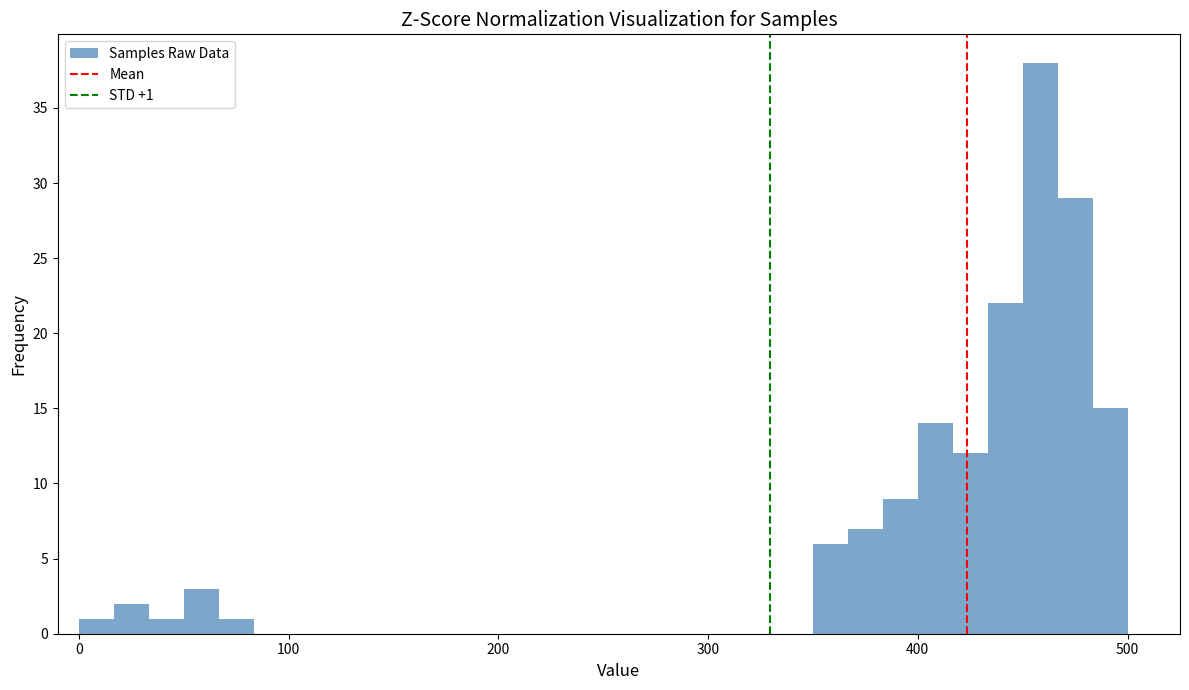

Around what value on the x-axis is the tallest bar? Give the approximate position of its centre, as read against the axis.

460